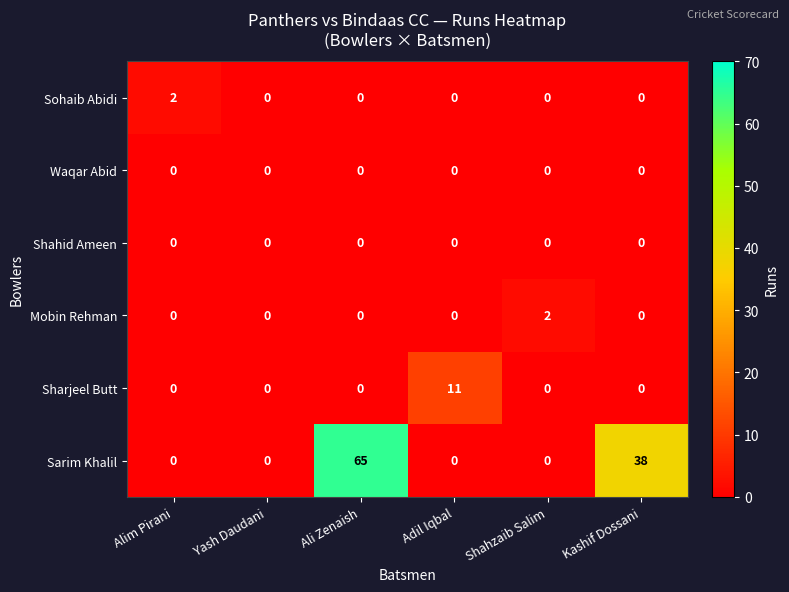

At which category is the sum across all series the highest?

Ali Zenaish